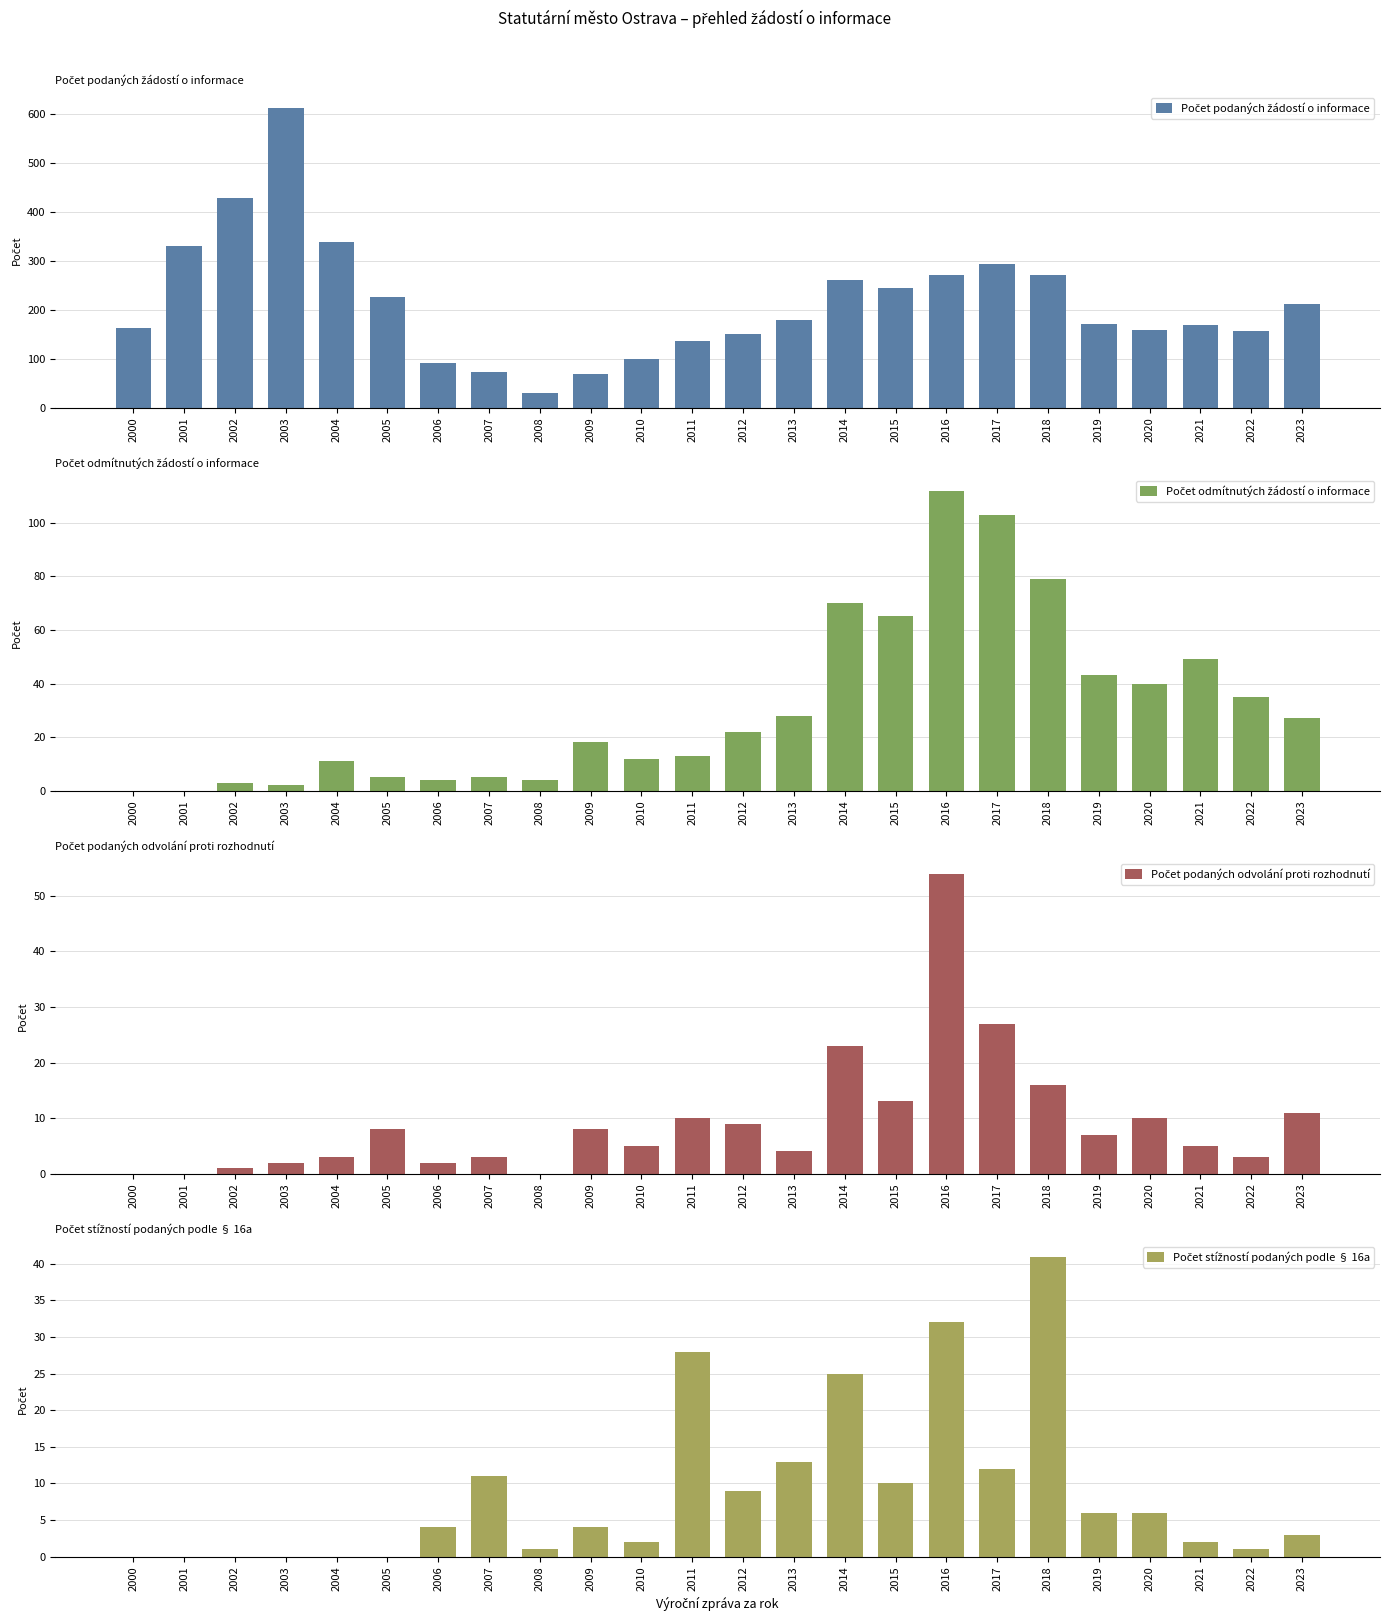

Reading left to right, what are all the values shown in this chart?

Počet podaných žádostí o informace: 2000=162	2001=330	2002=429	2003=613	2004=338	2005=226	2006=92	2007=73	2008=30	2009=69	2010=100	2011=137	2012=150	2013=180	2014=261	2015=244	2016=271	2017=294	2018=271	2019=170	2020=158	2021=169	2022=156	2023=211
Počet odmítnutých žádostí o informace: 2000=0	2001=0	2002=3	2003=2	2004=11	2005=5	2006=4	2007=5	2008=4	2009=18	2010=12	2011=13	2012=22	2013=28	2014=70	2015=65	2016=112	2017=103	2018=79	2019=43	2020=40	2021=49	2022=35	2023=27
Počet podaných odvolání proti rozhodnutí: 2000=0	2001=0	2002=1	2003=2	2004=3	2005=8	2006=2	2007=3	2008=0	2009=8	2010=5	2011=10	2012=9	2013=4	2014=23	2015=13	2016=54	2017=27	2018=16	2019=7	2020=10	2021=5	2022=3	2023=11
Počet stížností podaných podle § 16a: 2000=0	2001=0	2002=0	2003=0	2004=0	2005=0	2006=4	2007=11	2008=1	2009=4	2010=2	2011=28	2012=9	2013=13	2014=25	2015=10	2016=32	2017=12	2018=41	2019=6	2020=6	2021=2	2022=1	2023=3